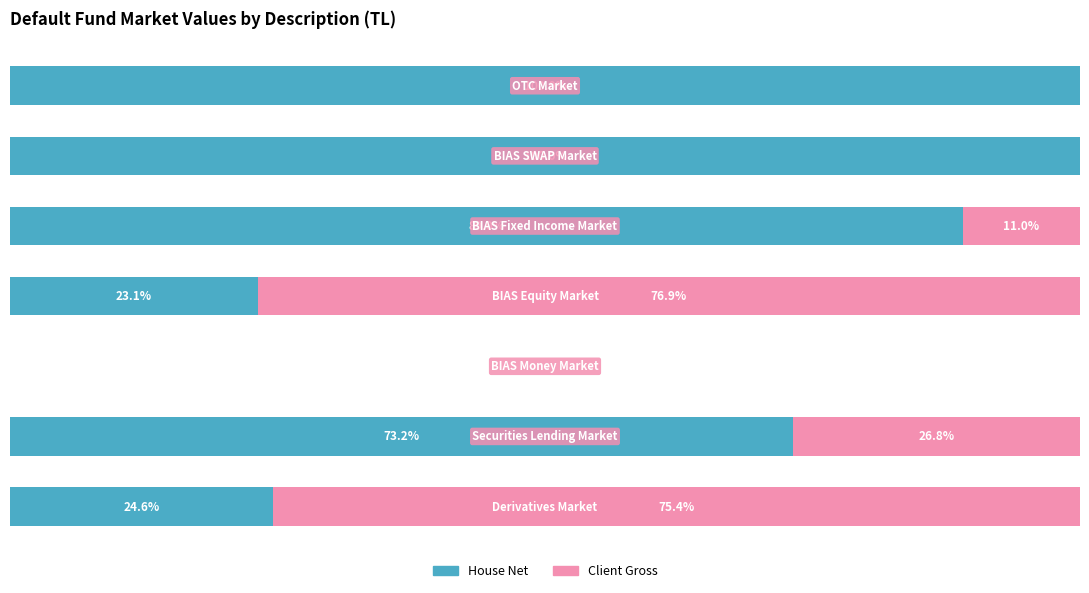

Reading right to left, what are all the values shown in this chart?

House_Net: 6=100.0	5=100.0	4=89.0	3=23.1	2=0.0	1=73.2	0=24.6
Client_Gross: 6=0.0	5=0.0	4=11.0	3=76.9	2=0.0	1=26.8	0=75.4